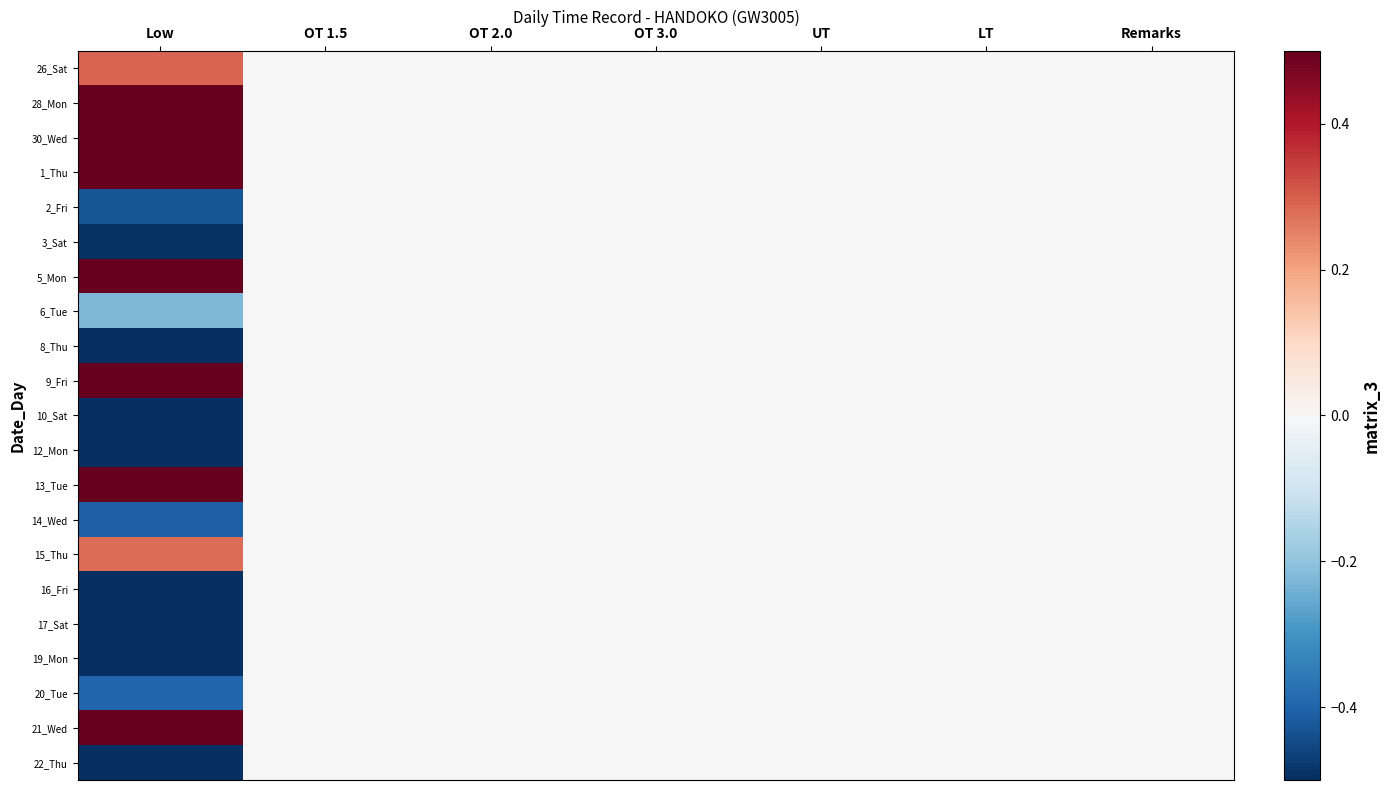

Which label corresponds to the smallest value in the chart?

Low